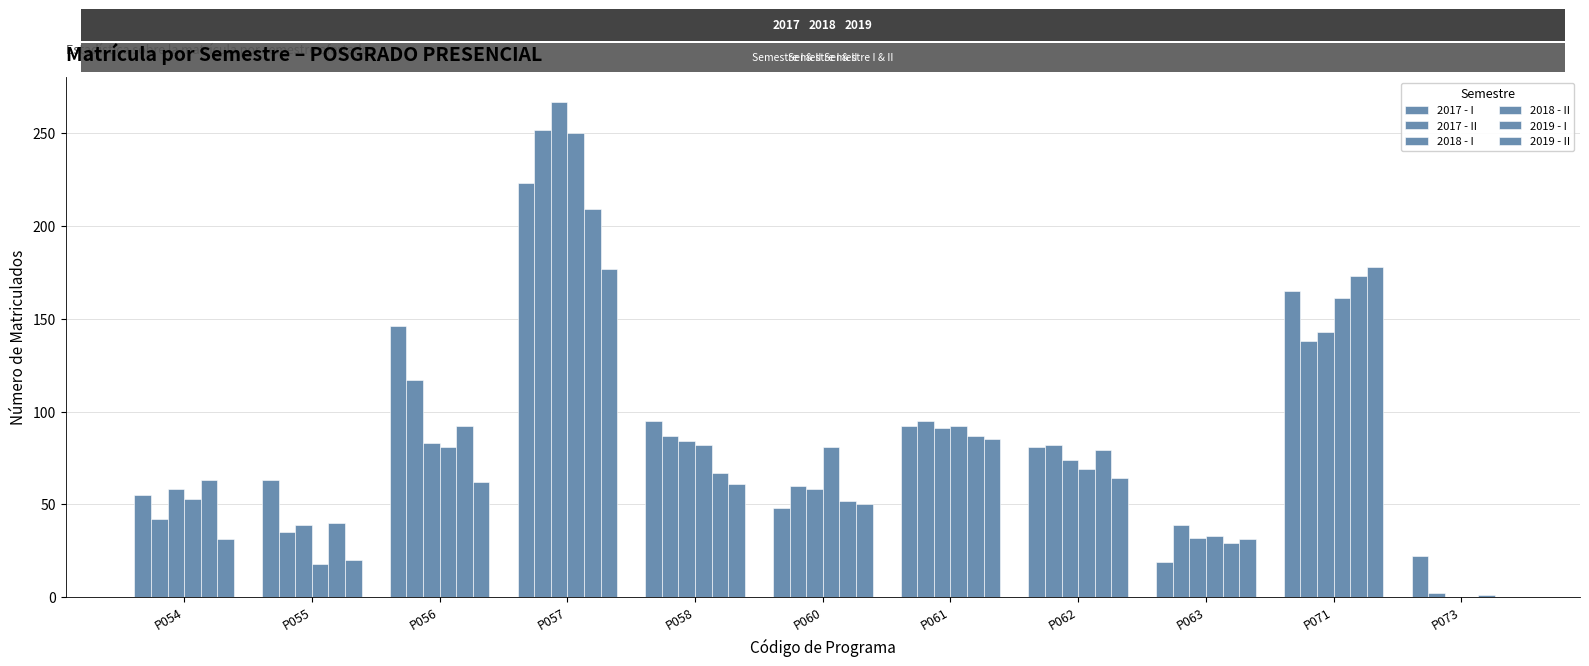

What is the difference between the maximum and minimum values in the 2019 - II series?

178